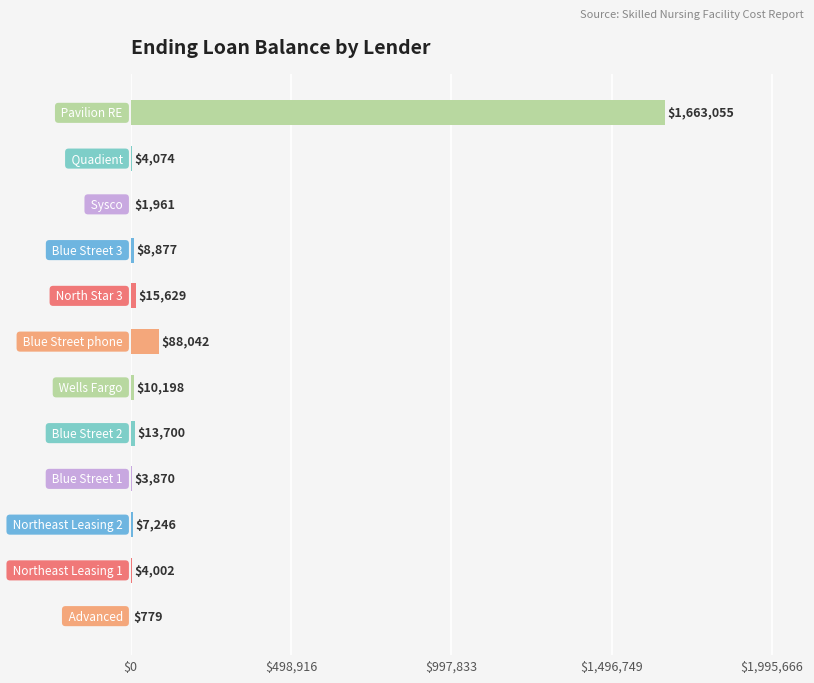

What is the maximum value shown in the chart?

1663055